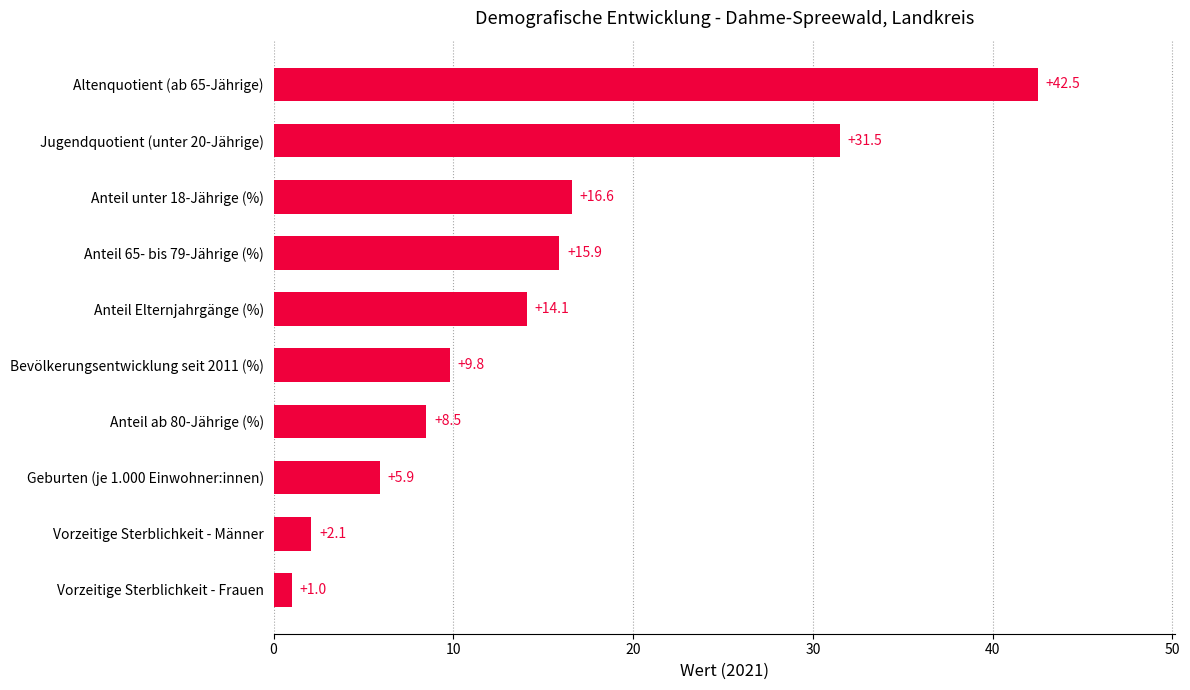

Read the value at Anteil unter 18-Jährige (%).

16.6